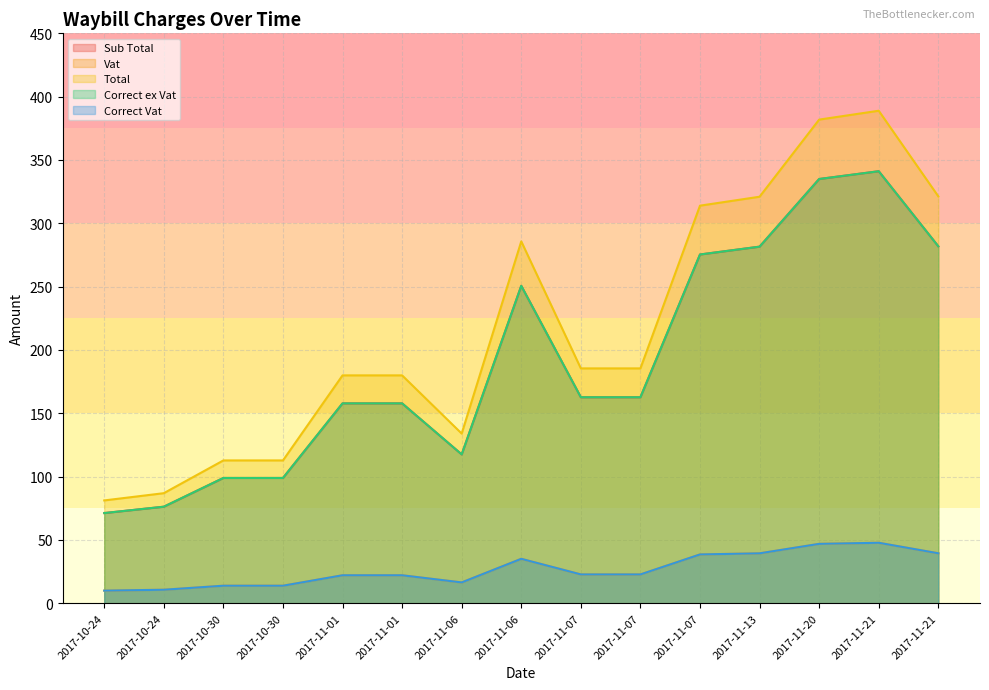

Does the chart display data point markers on the line(s)?

No